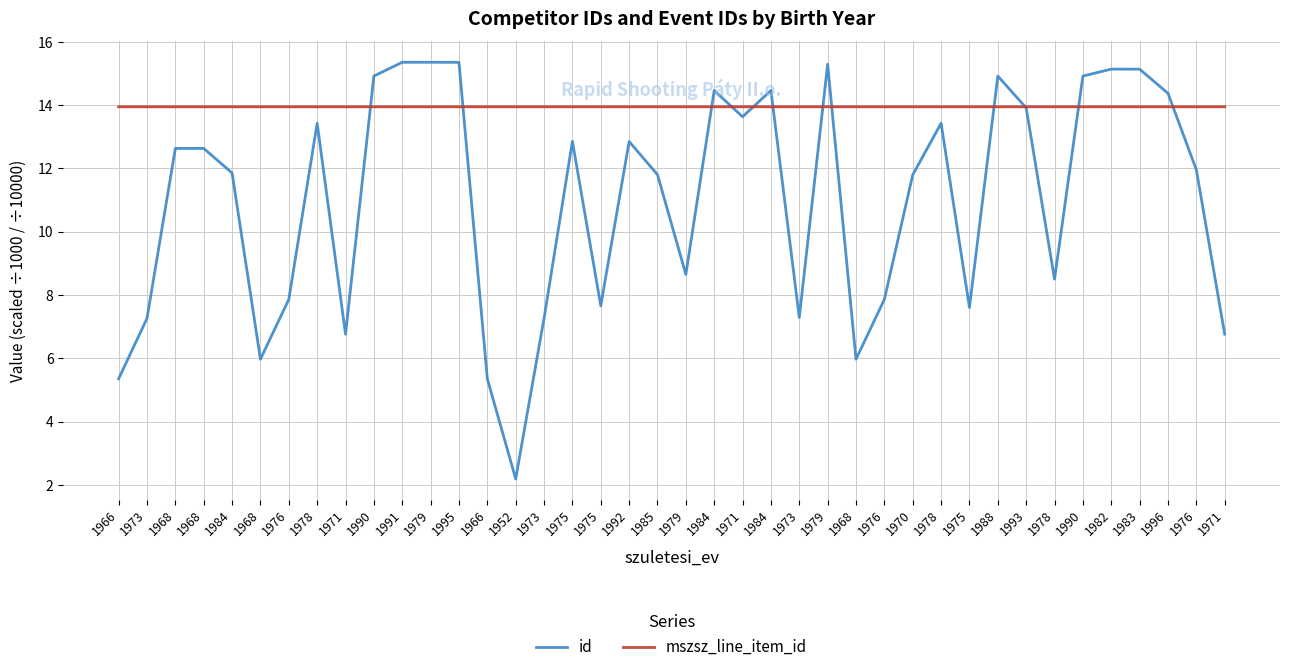

True or false: id and mszsz_line_item_id cross at least once.

True